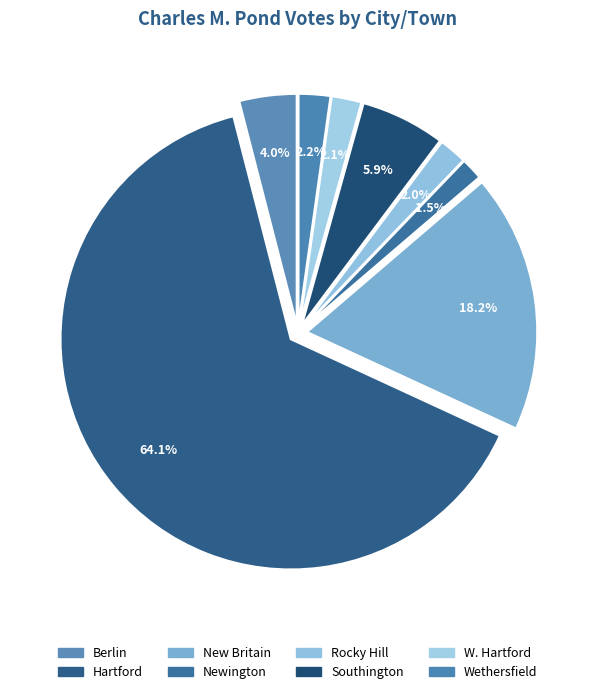

Does any single category account for the majority?

Yes